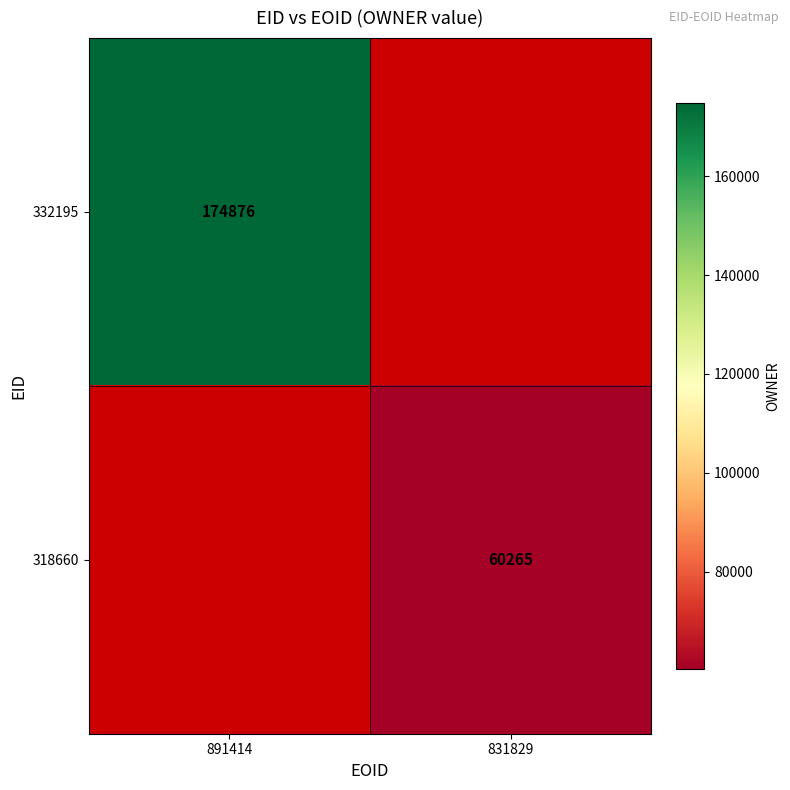

The 332195 series shows 290603.5 at 891414. True or false?

False